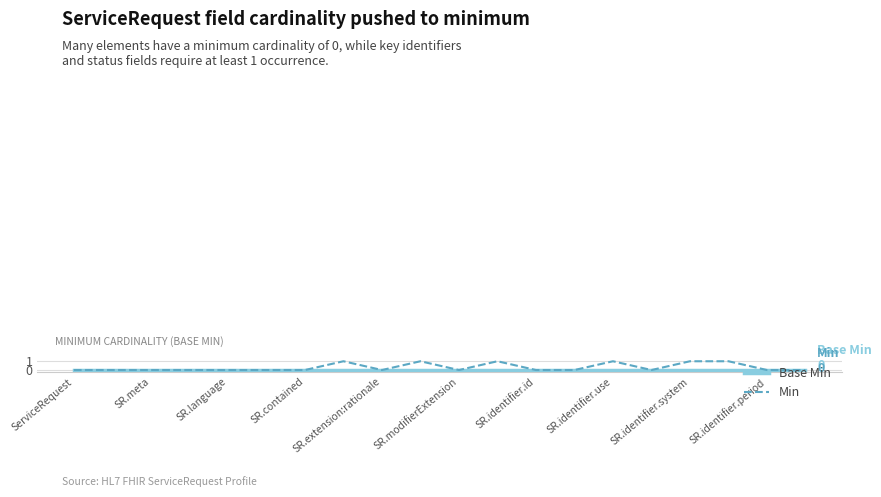

Which series has the widest spread of values?

Min